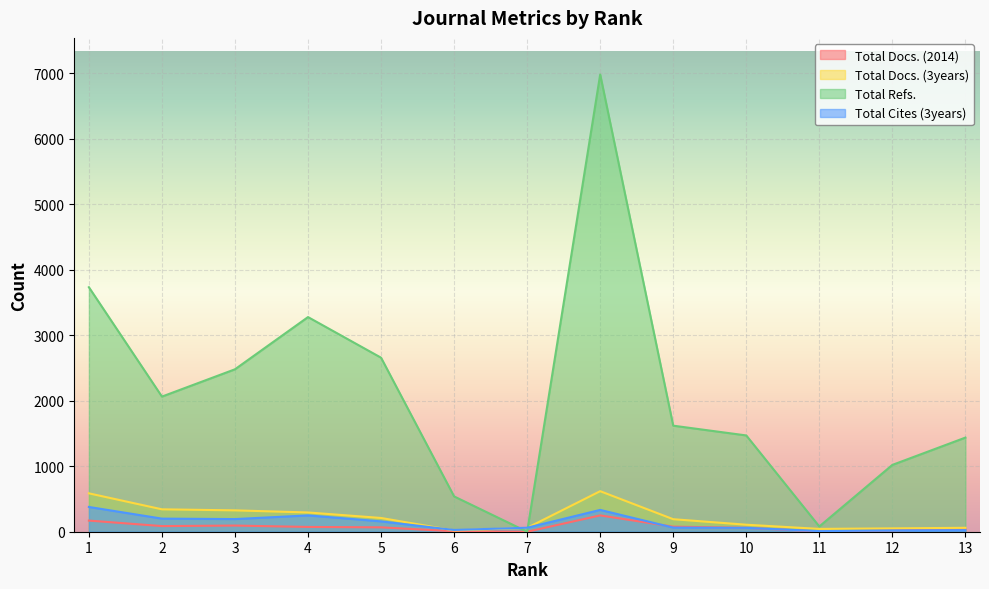

Which series has the largest total across all categories?

Total Refs.